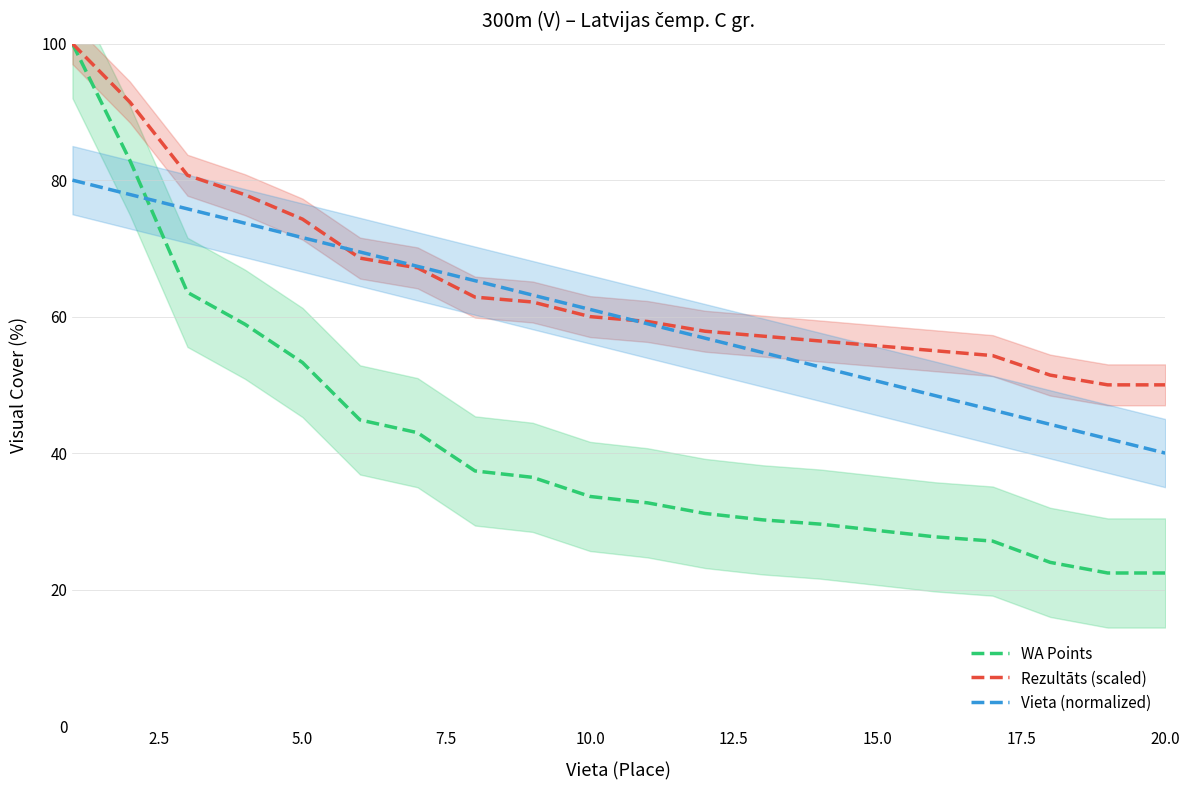

True or false: WA Points and Vieta (normalized) intersect in this chart.

True